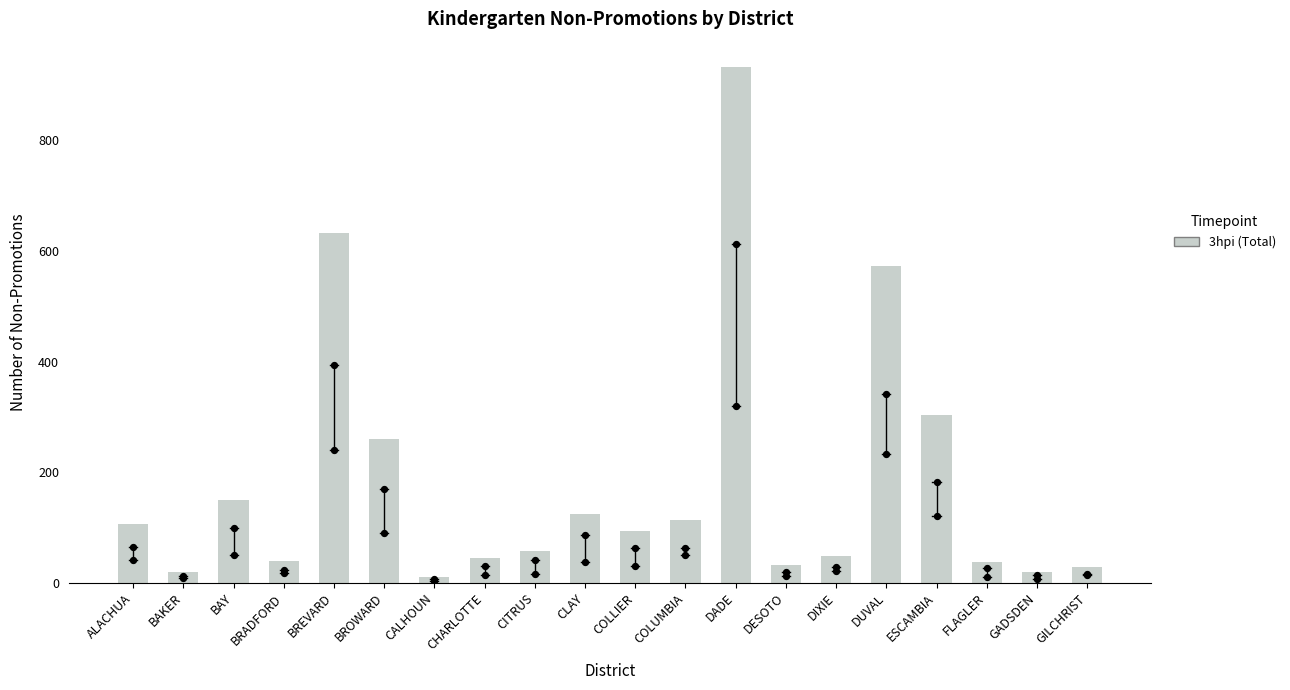

Between CALHOUN and DIXIE, which is larger?

DIXIE